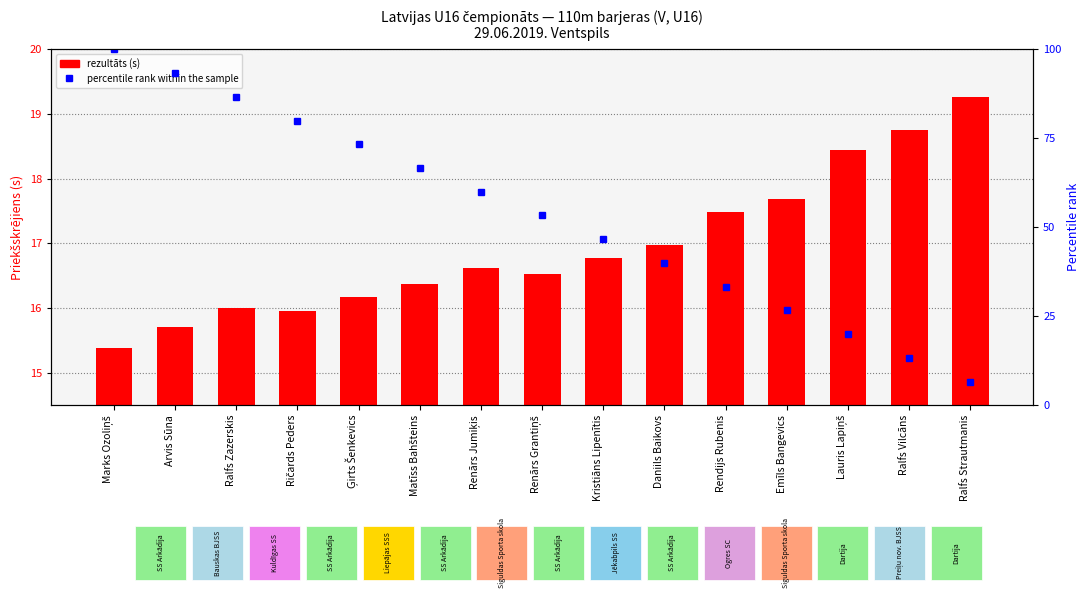

What is the greatest value displayed?

100.0